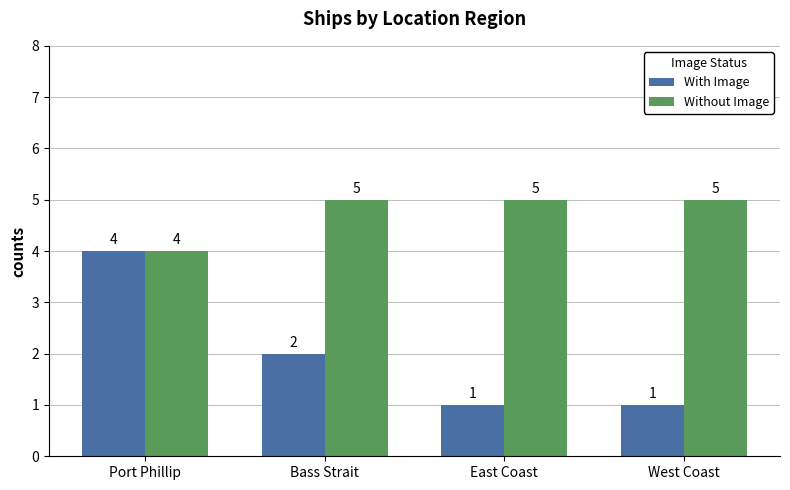

How many data points in With Image are less than 2?

2